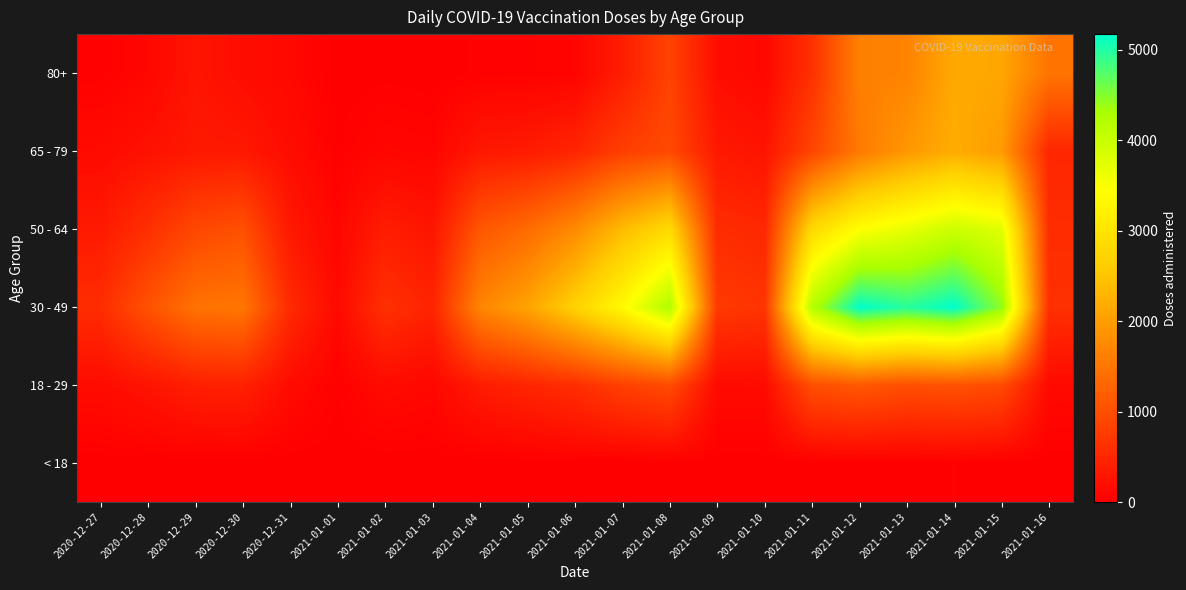

At which category is the sum across all series the highest?

2021-01-14